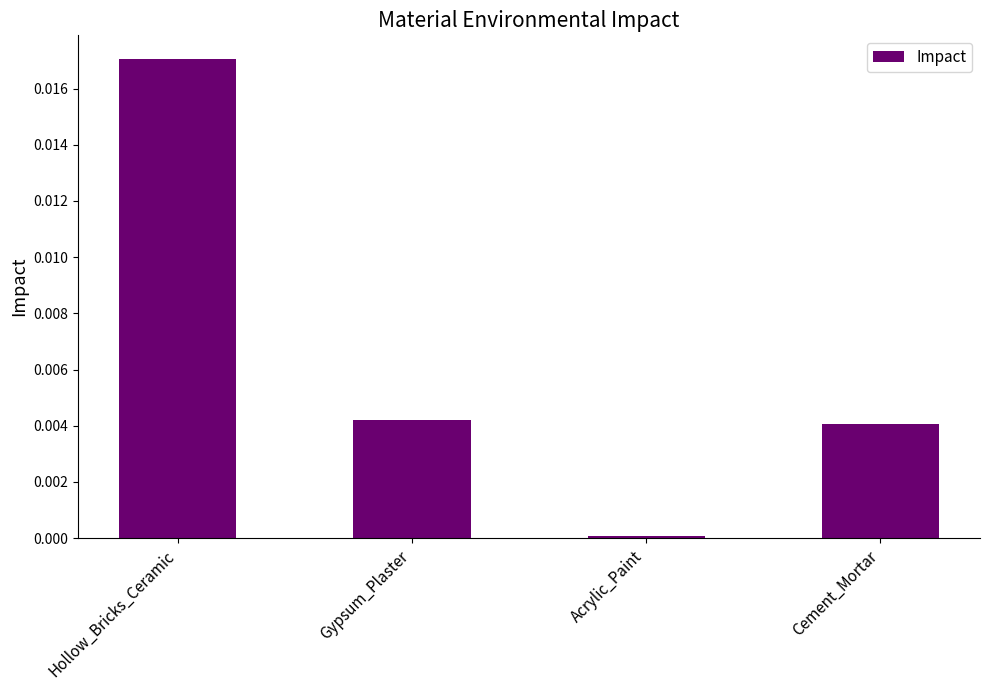

The chart shows a value of 0.0 at Cement_Mortar. True or false?

True